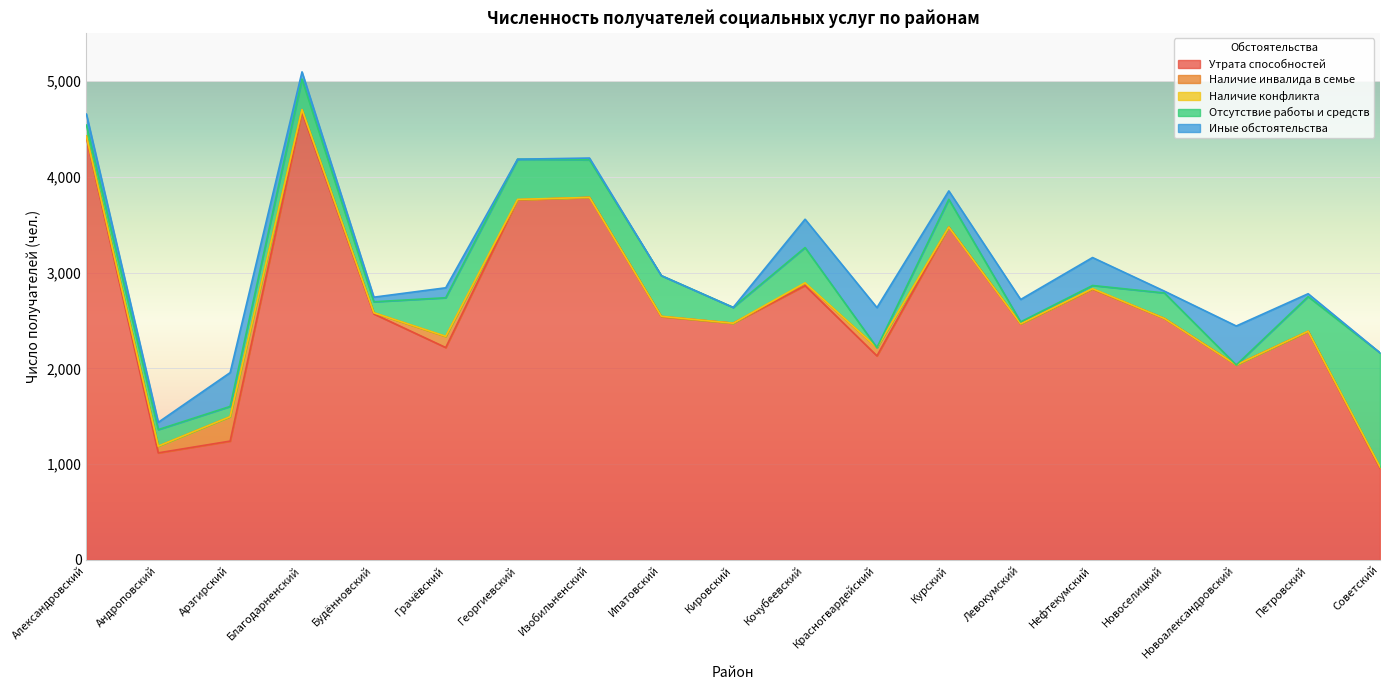

At how many categories does at least one series exceed 617?

19